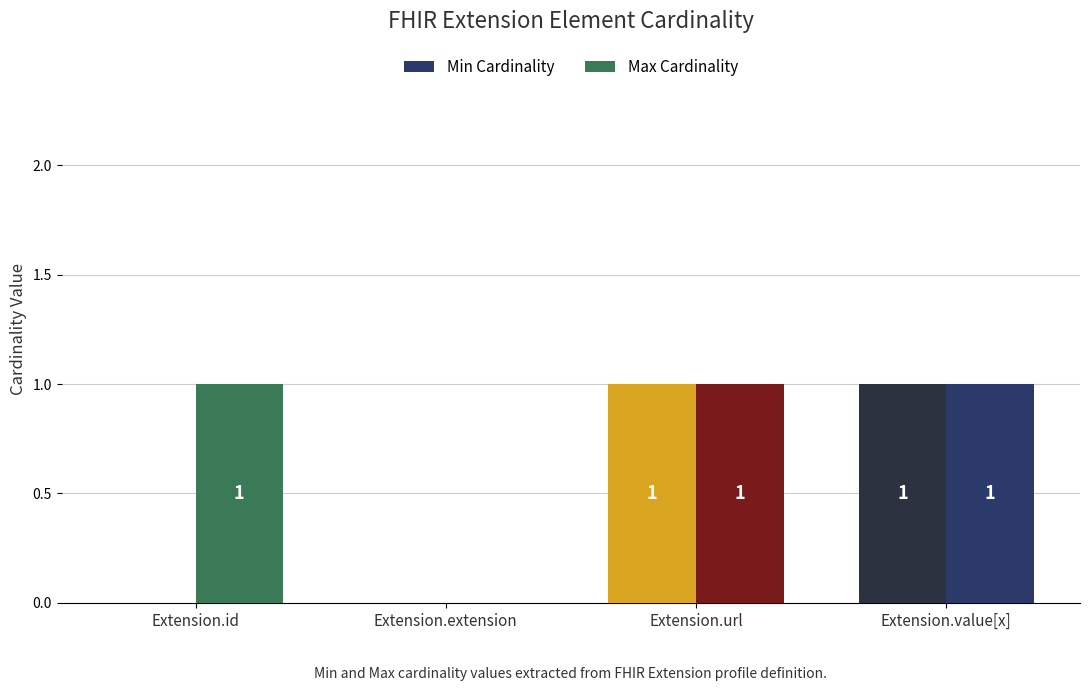

At Extension.id, list the series in order from smallest to largest.

Min Cardinality, Max Cardinality